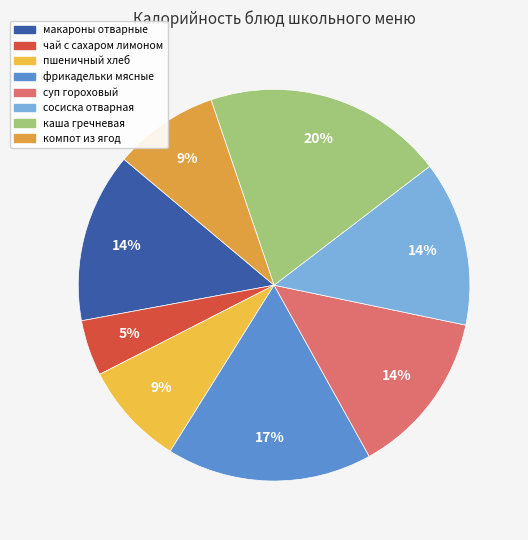

To the nearest percent, what portion does суп гороховый represent?

14%